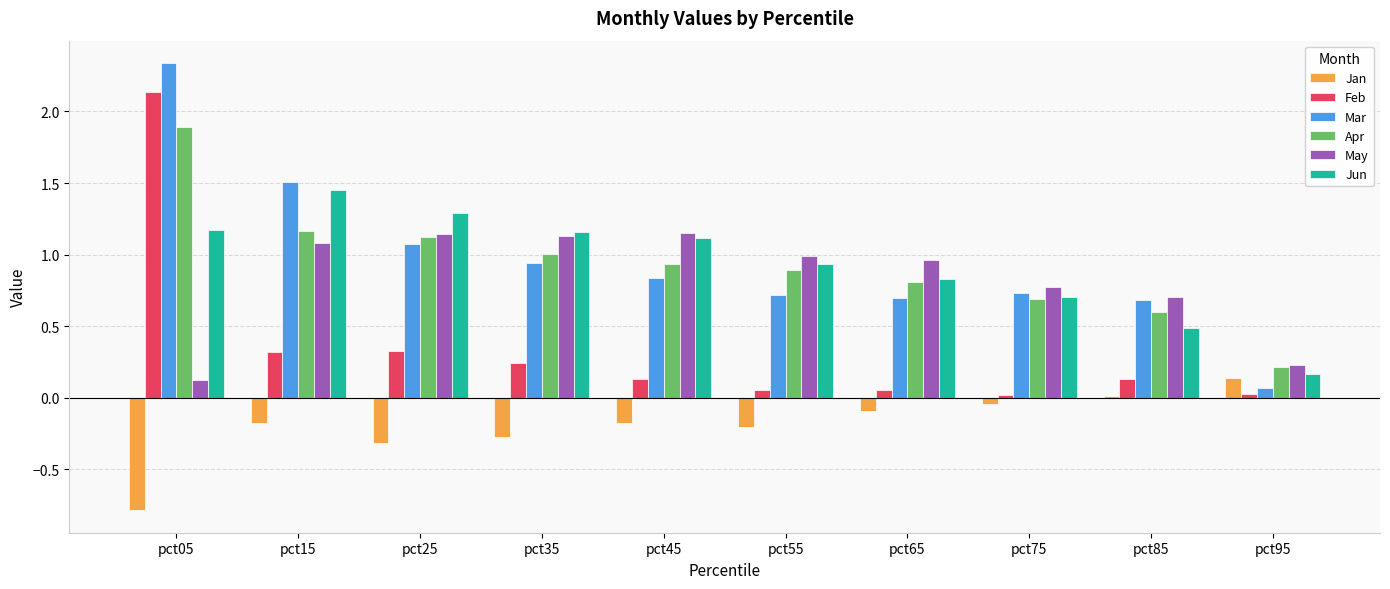

The Feb series shows 0.0 at pct75. True or false?

True